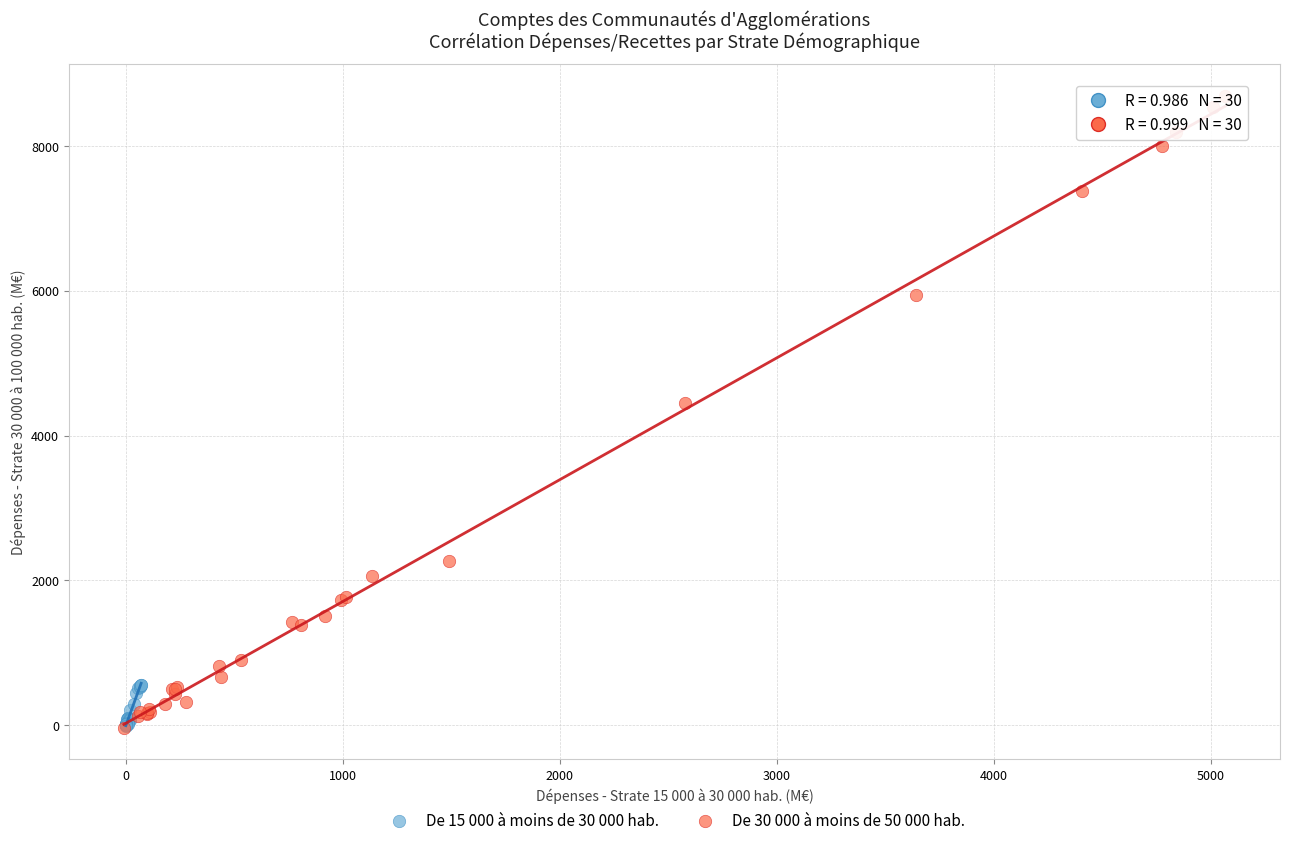

What are all the series names shown in the legend?

De 15 000 à moins de 30 000 hab., De 30 000 à moins de 50 000 hab.